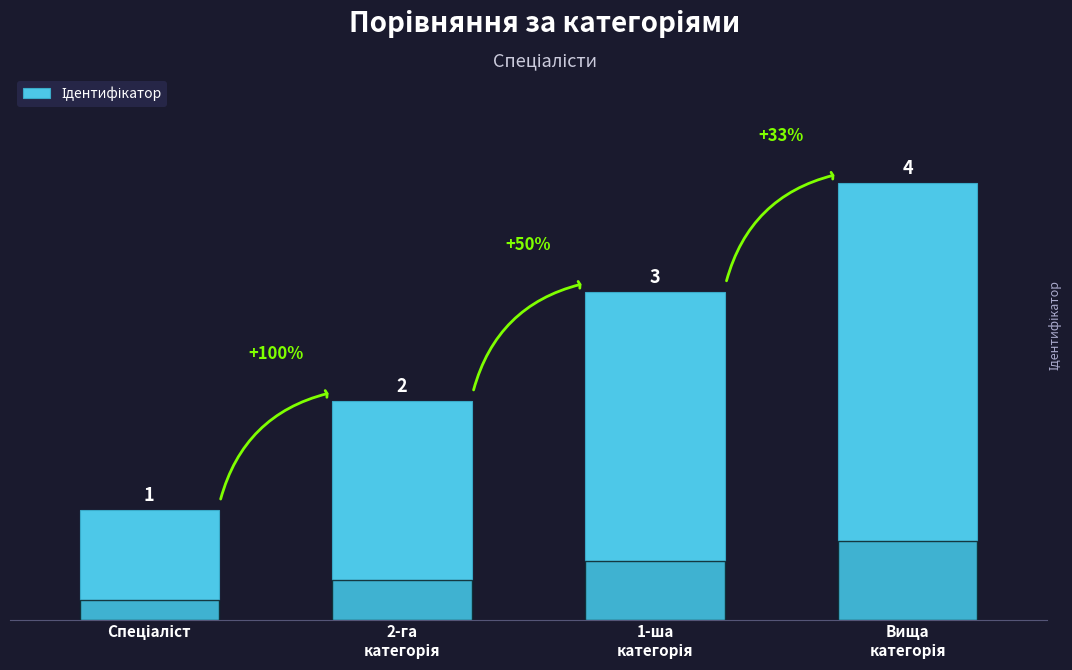

What is the value of the 2nd bar from the left?

2